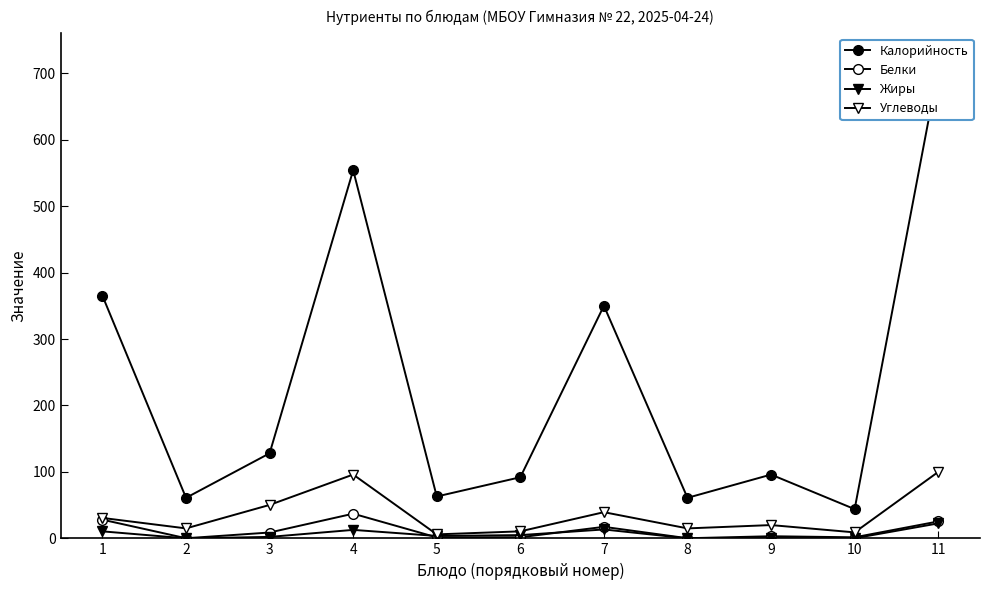

Rank the series by their maximum value, from highest to lowest.

Калорийность, Углеводы, Белки, Жиры